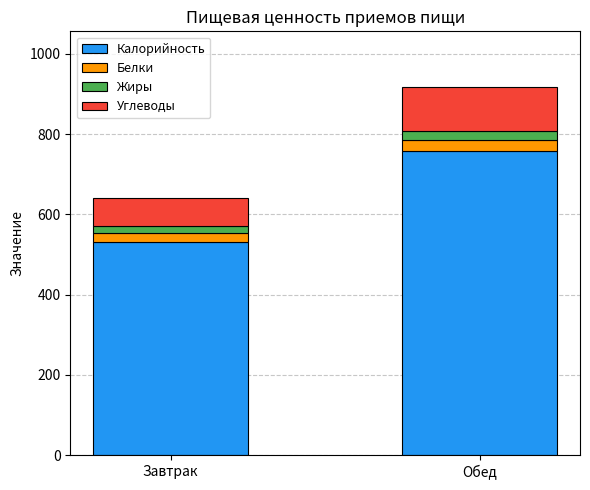

Is it true that Калорийность equals 531.6 at Завтрак?

True